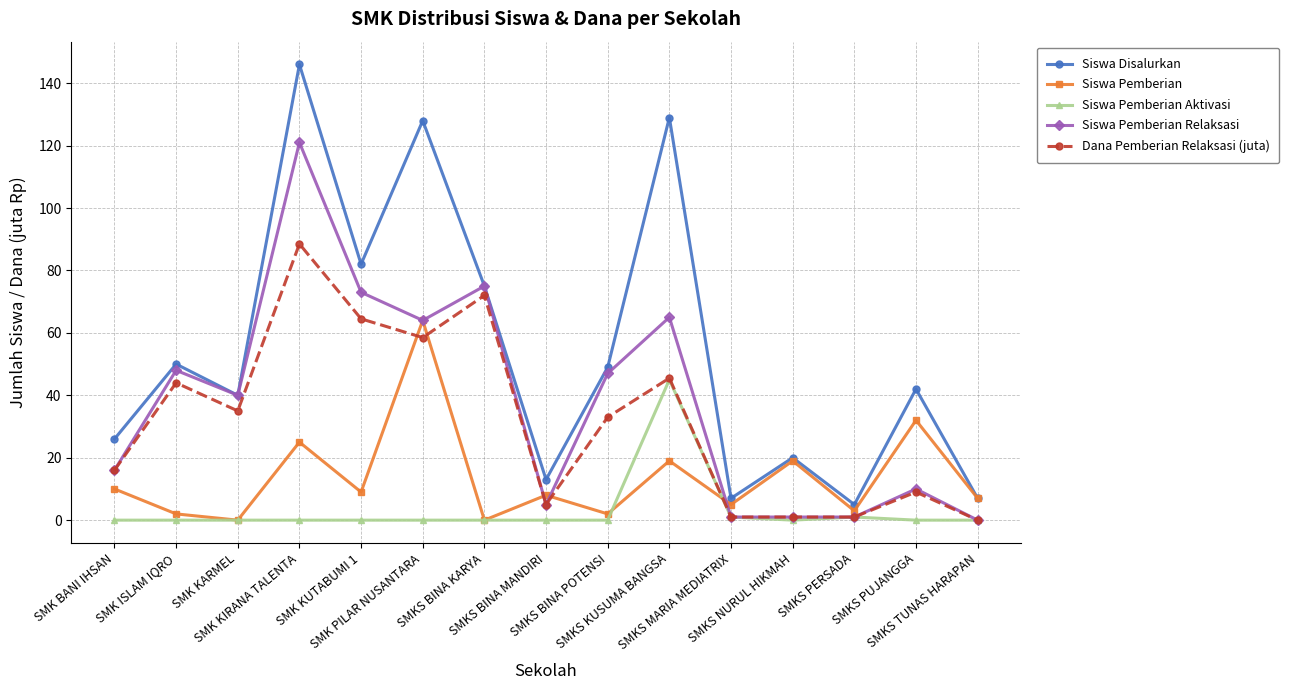

Which series has the widest spread of values?

Siswa Disalurkan